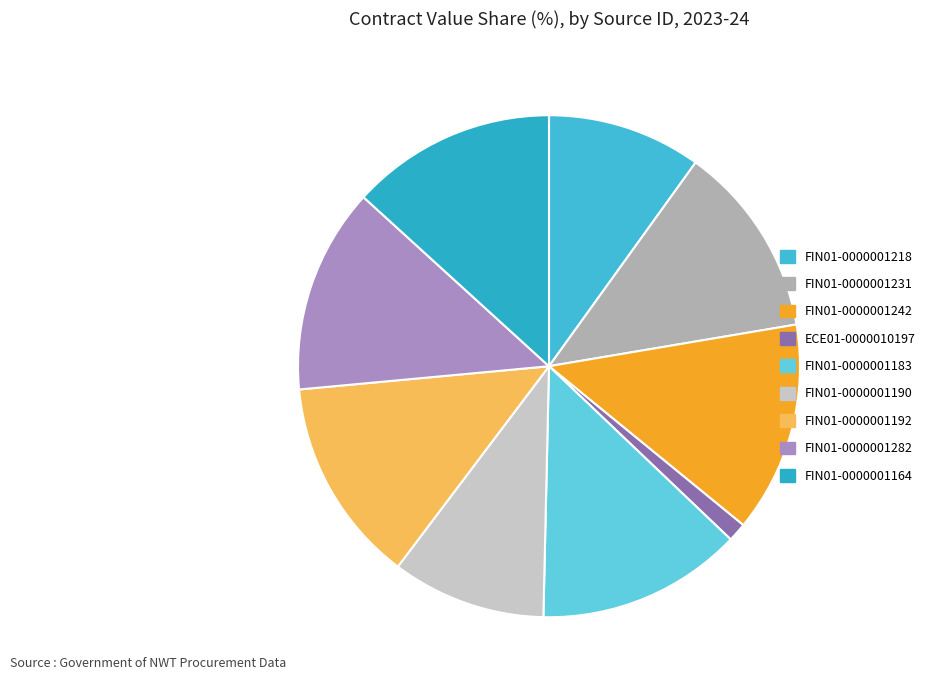

Does any single category account for the majority?

No